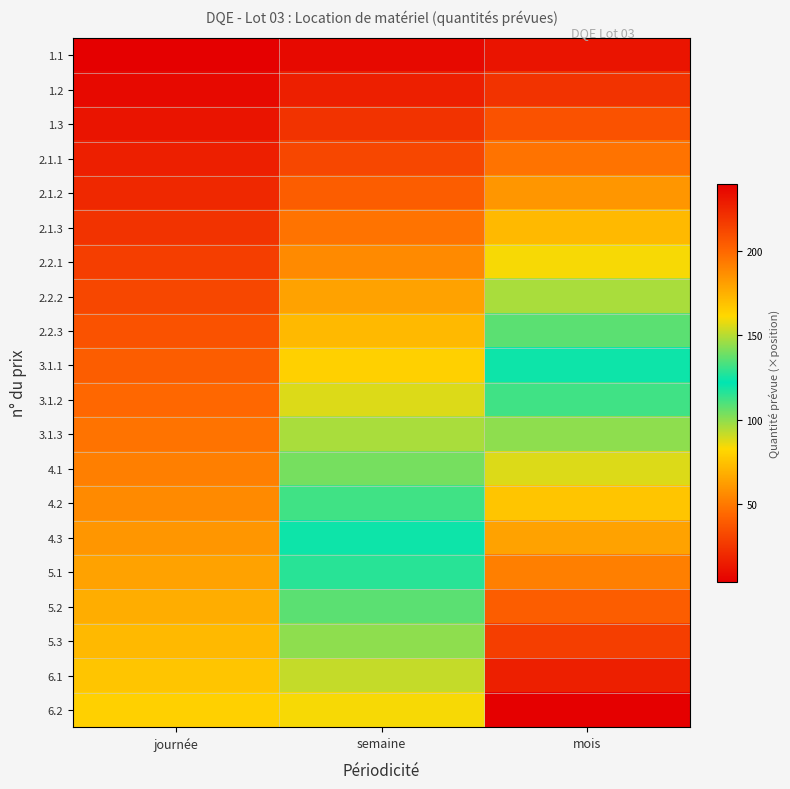

Rank the series at journée from highest to lowest value.

6.2, 6.1, 5.3, 5.2, 5.1, 4.3, 4.2, 4.1, 3.1.3, 3.1.2, 3.1.1, 2.2.3, 2.2.2, 2.2.1, 2.1.3, 2.1.2, 2.1.1, 1.3, 1.2, 1.1